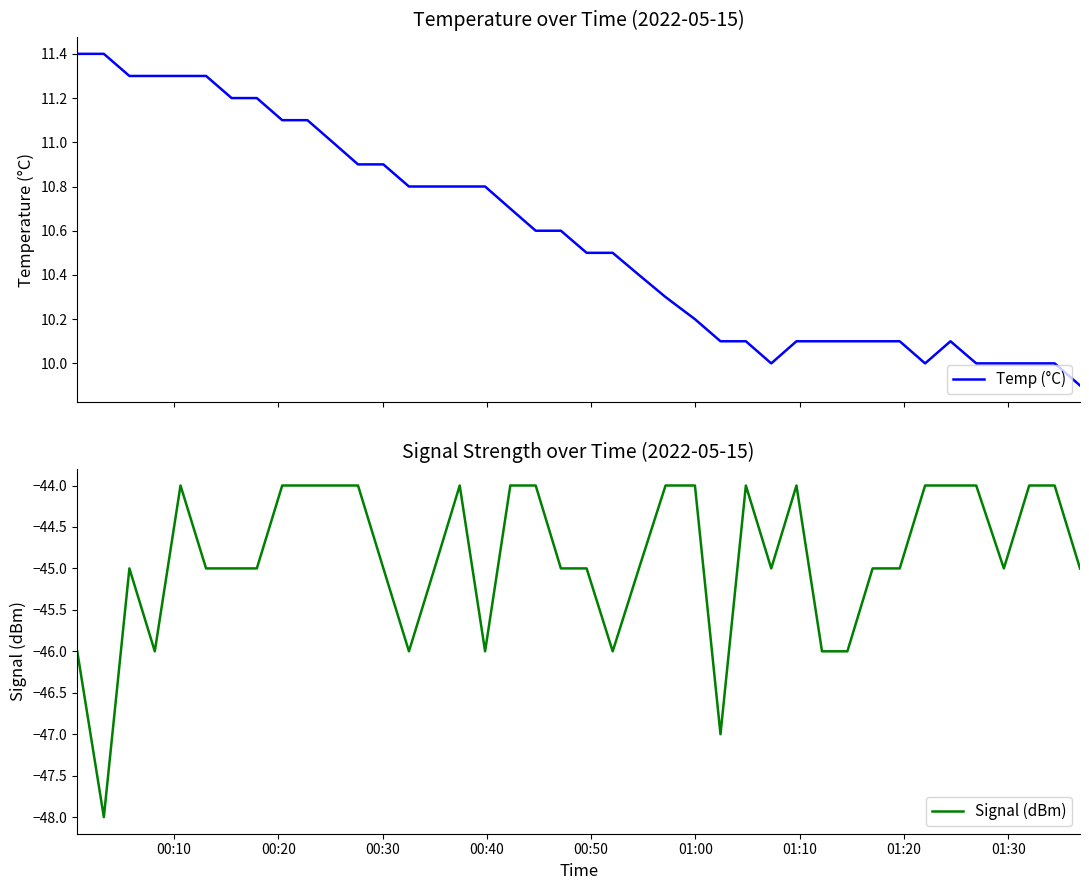

What is the maximum value for Temp (°C)?

11.4